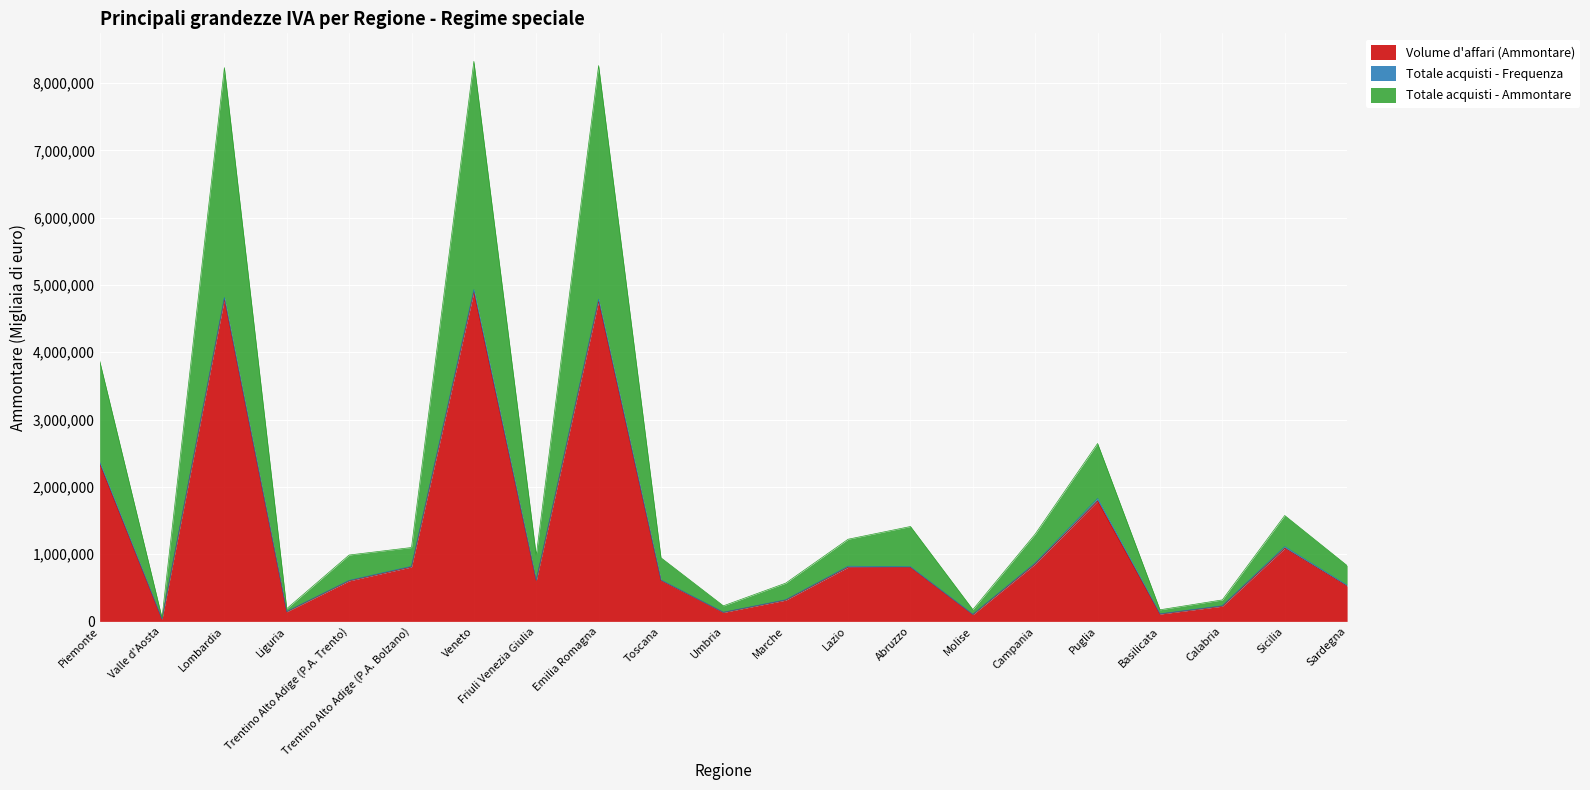

How many data points does each series have?

21